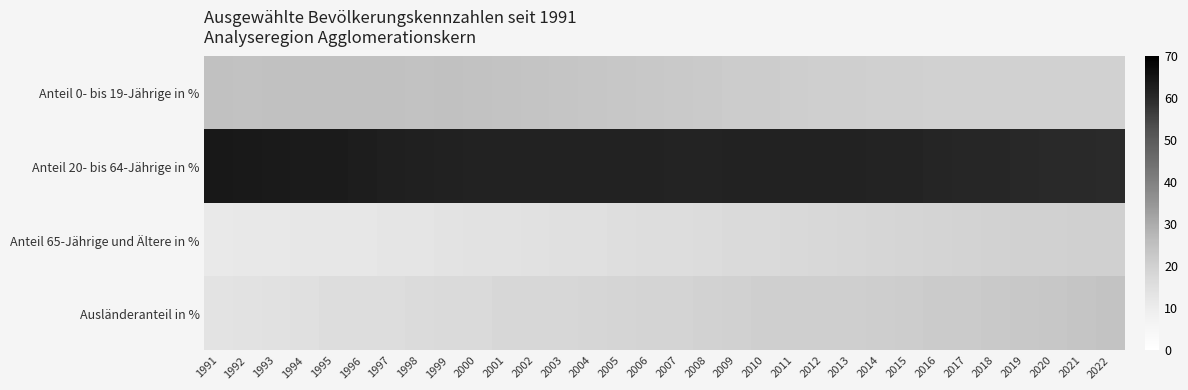

Which series has the largest total across all categories?

Anteil 20- bis 64-Jährige in %